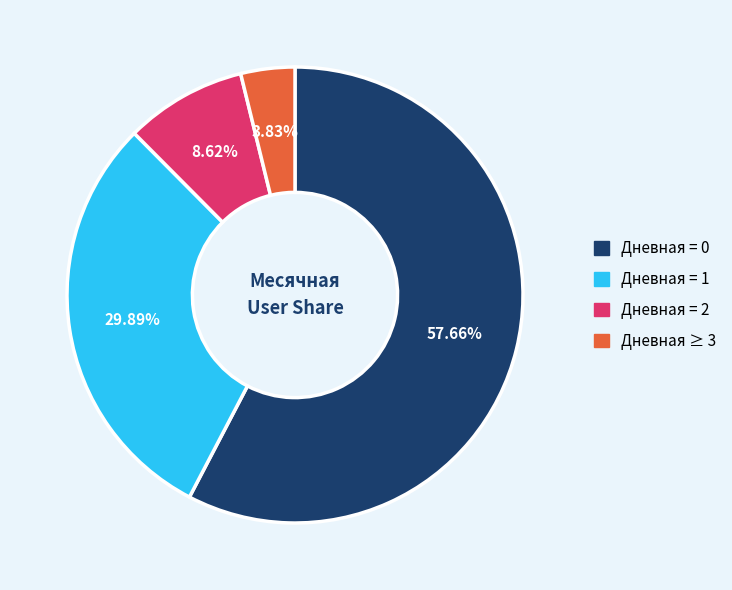

To the nearest percent, what is the difference between the largest and smallest slice percentages?

54%